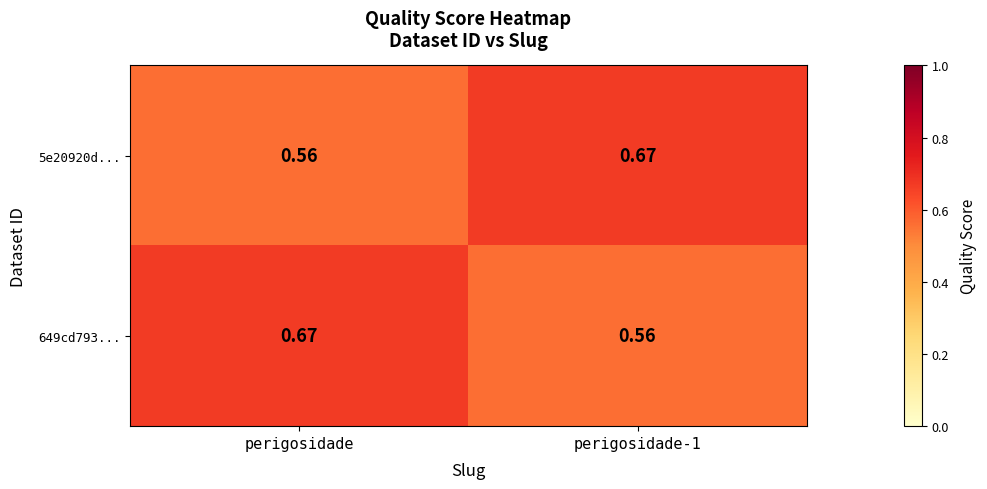

At which label is 5e20920d... closest to 0?

perigosidade